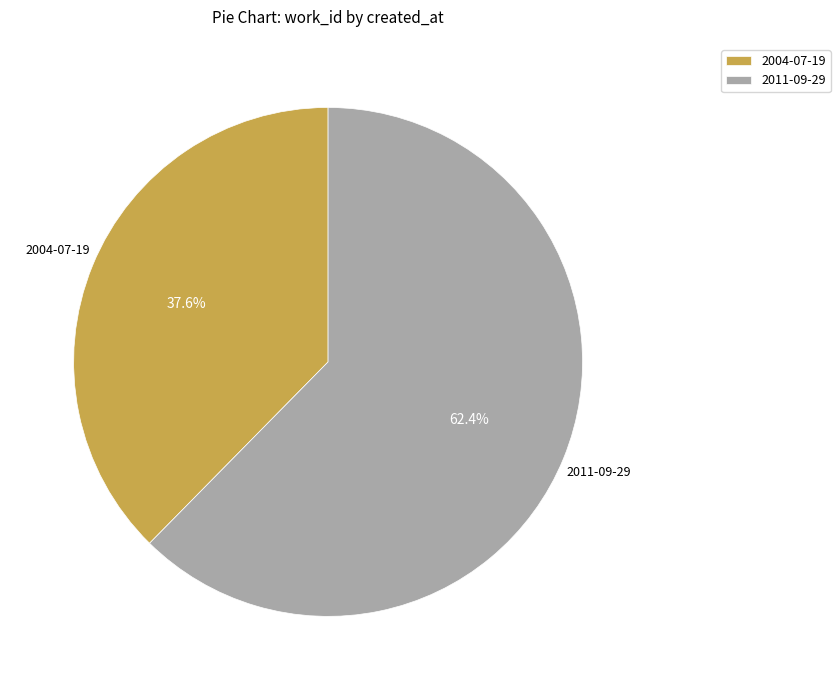

Between 2004-07-19 and 2011-09-29, which is larger?

2011-09-29